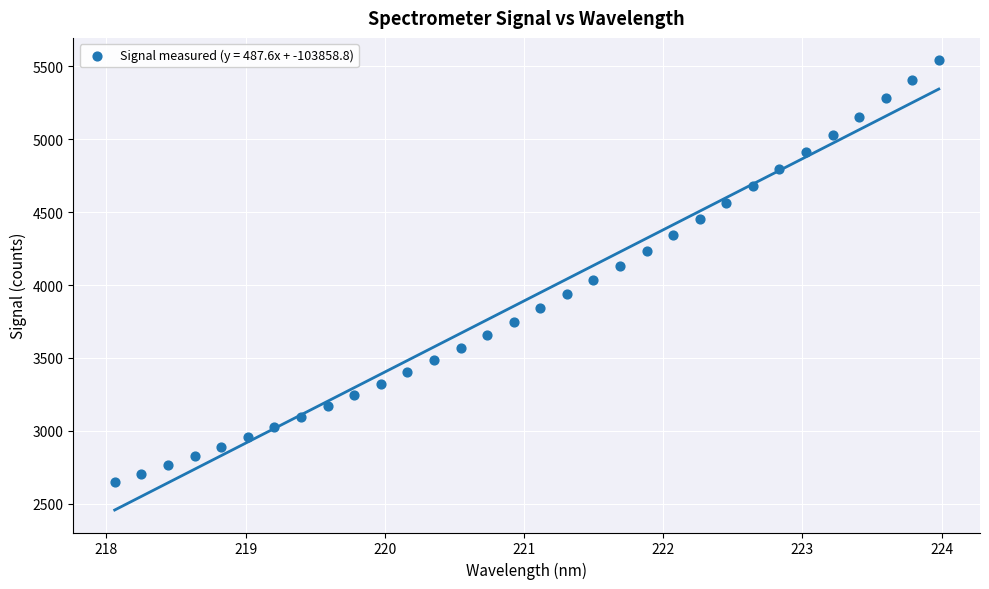

What is the range of Y values (max minus min)?

2892.9